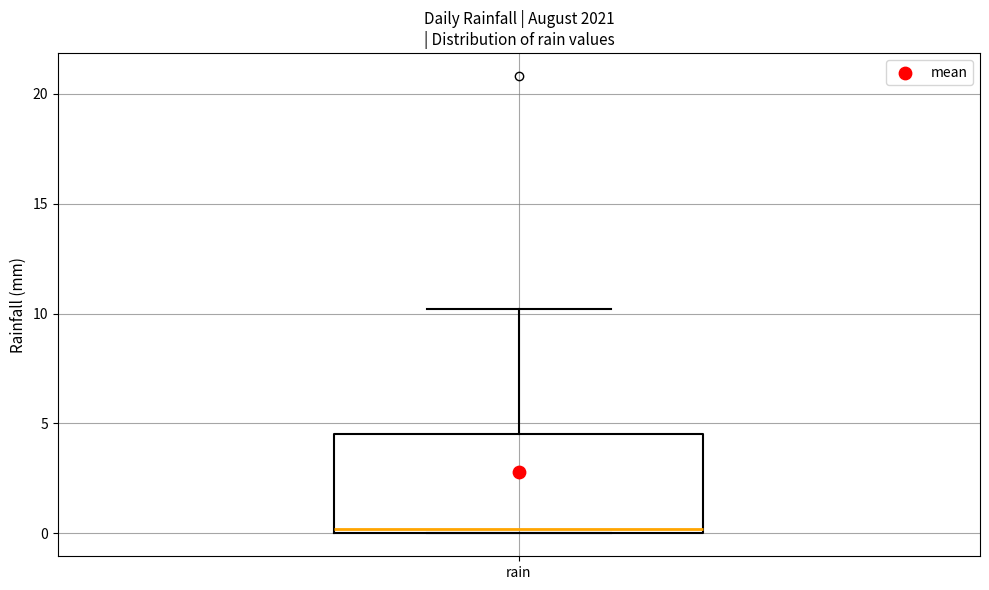

Read this box plot against the y-axis: the position of the median line, the range covered by the box, and the ends of both whiskers. The values are not printed on the chart, so give them approximately, as read against the axis.

median 0.0 (just above the box's lower edge), box 0.0 to 4.5, whiskers 0.0 to 10.0